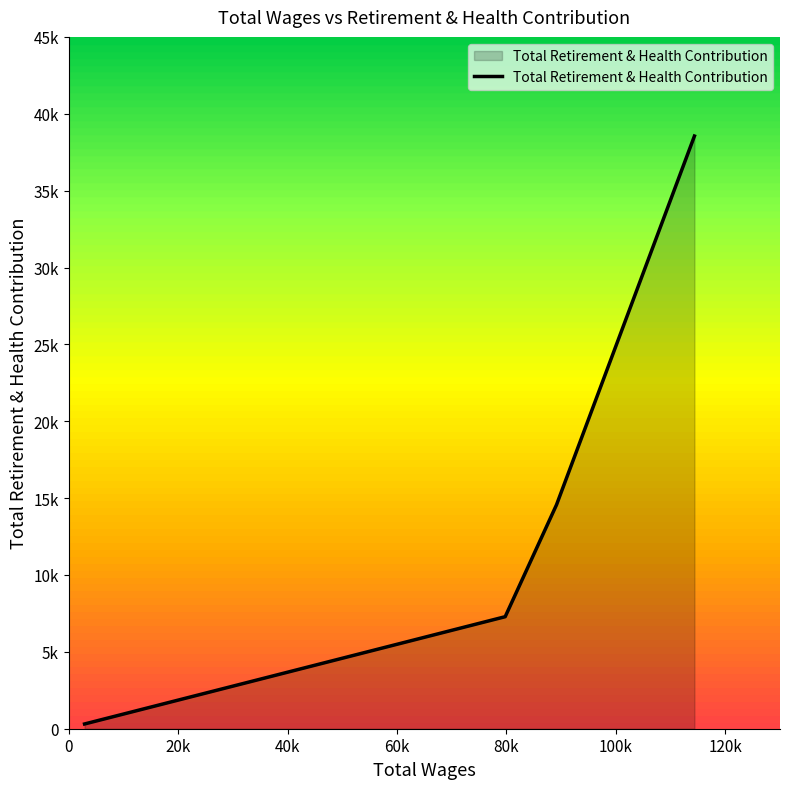

True or false: there are more than 1 points higher than both neighbors.

False